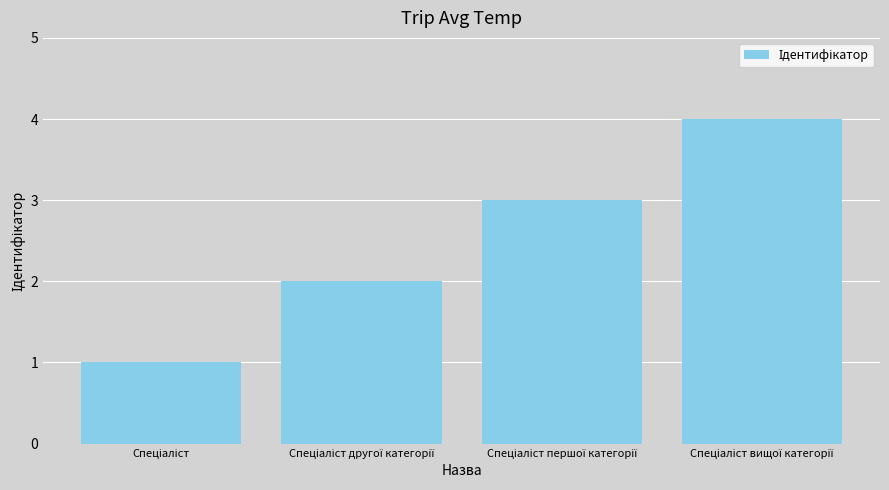

What is the sum of all values?

10